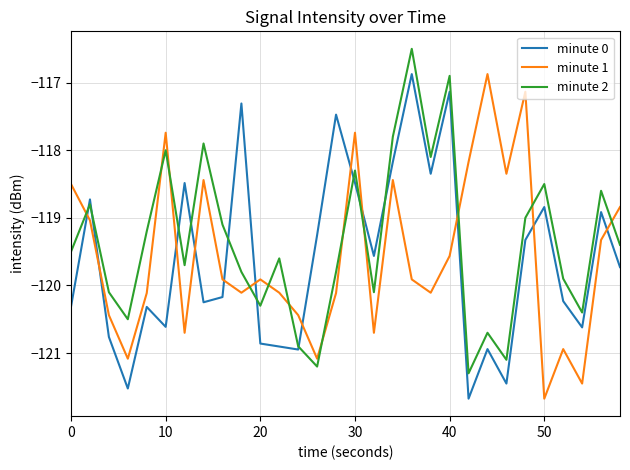

Does the chart display data point markers on the line(s)?

No